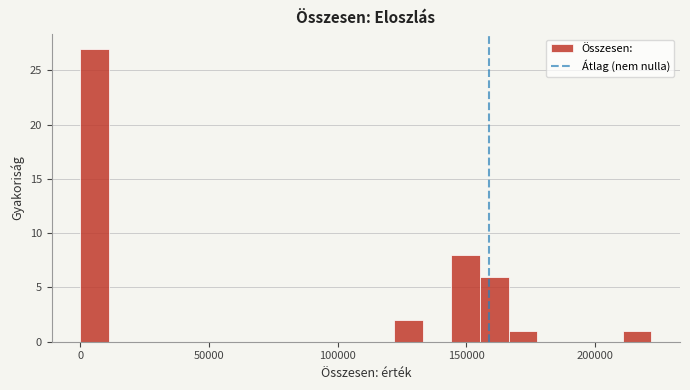

Around what value on the x-axis is the tallest bar? Give the approximate position of its centre, as read against the axis.

5000